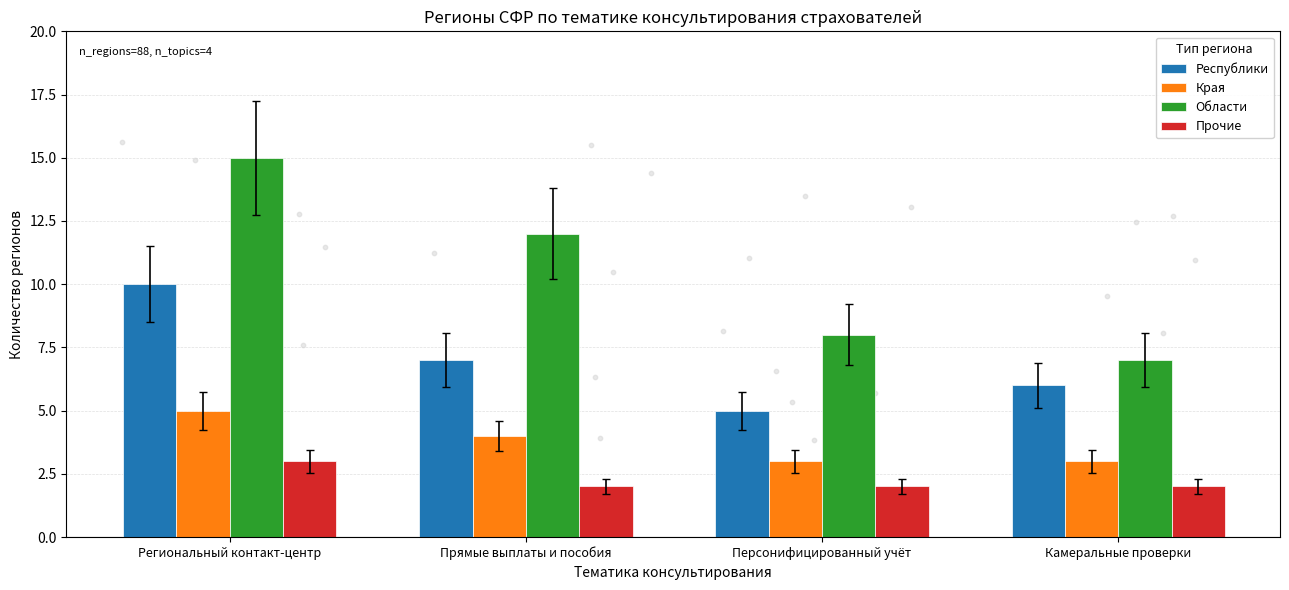

At how many categories does at least one series exceed 7?

3